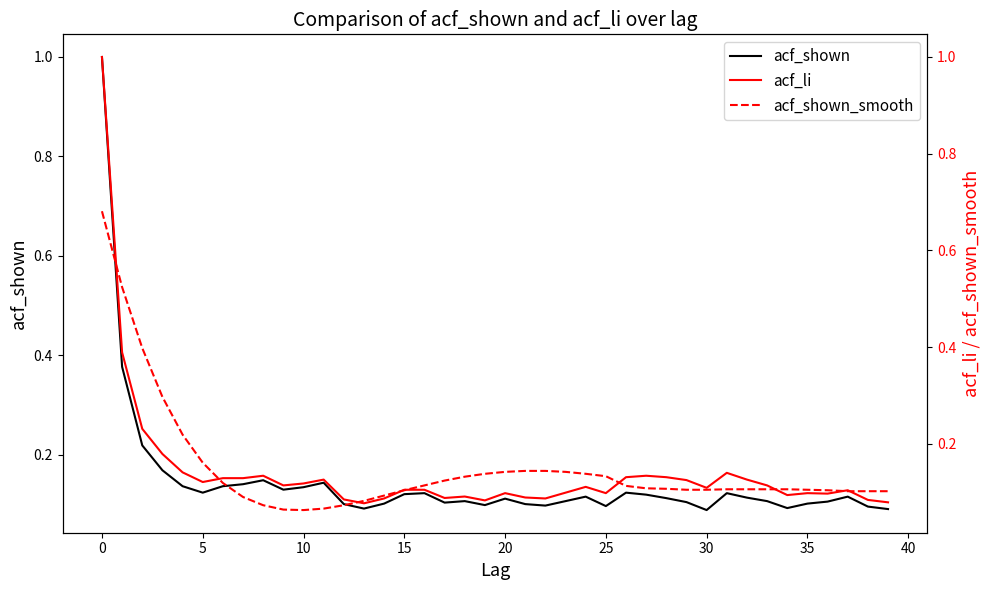

How many categories are shown in the chart?

40